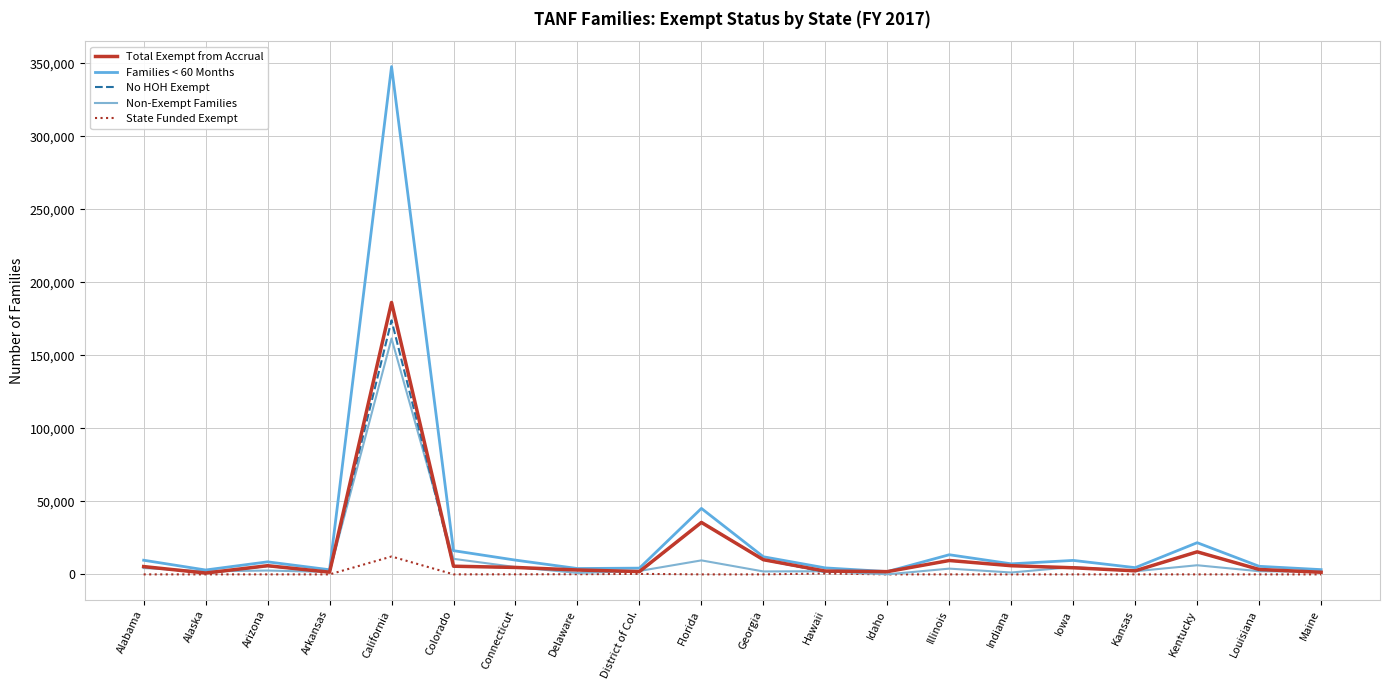

What is the total value across all series at Iowa?

23678